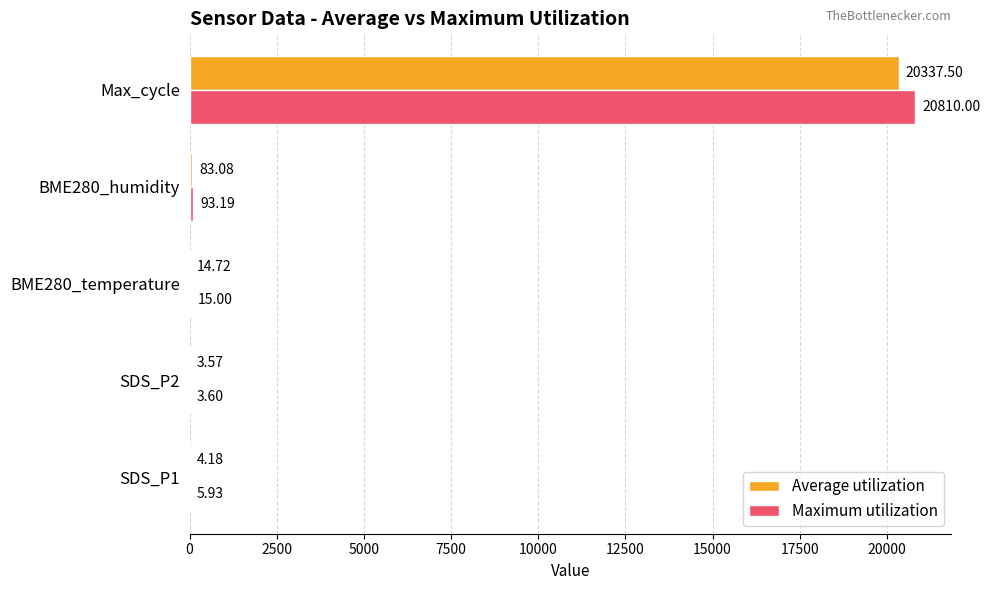

Which category has the highest value in the Maximum utilization series?

Max_cycle